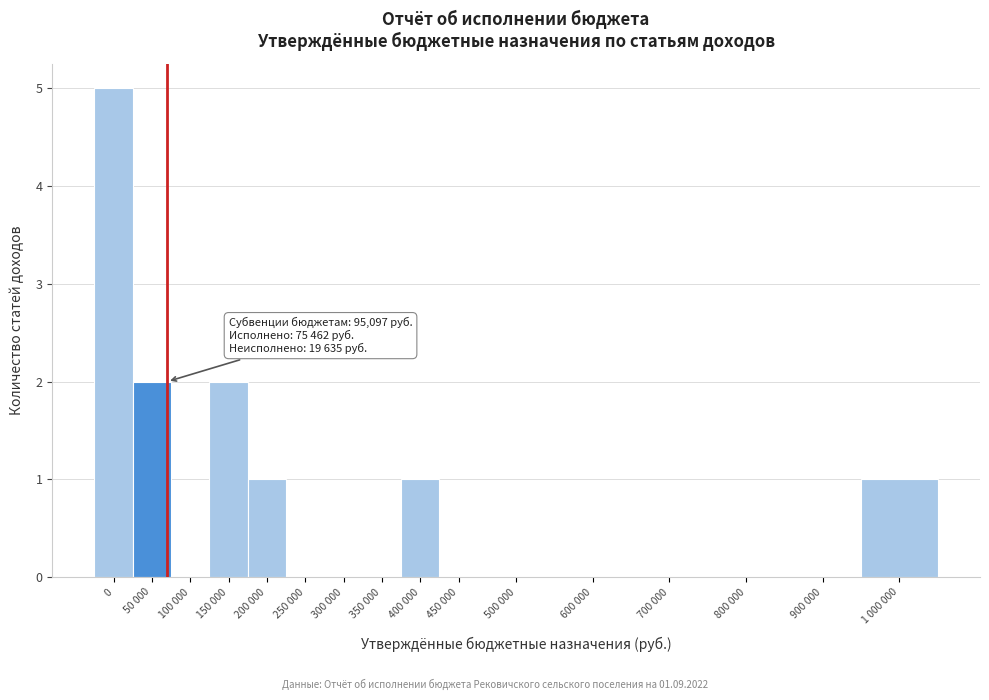

Reading left to right, what are all the values shown in this chart?

0=5	50 000=2	100 000=0	150 000=2	200 000=1	250 000=0	300 000=0	350 000=0	400 000=1	450 000=0	500 000=0	600 000=0	700 000=0	800 000=0	900 000=0	1 000 000=1